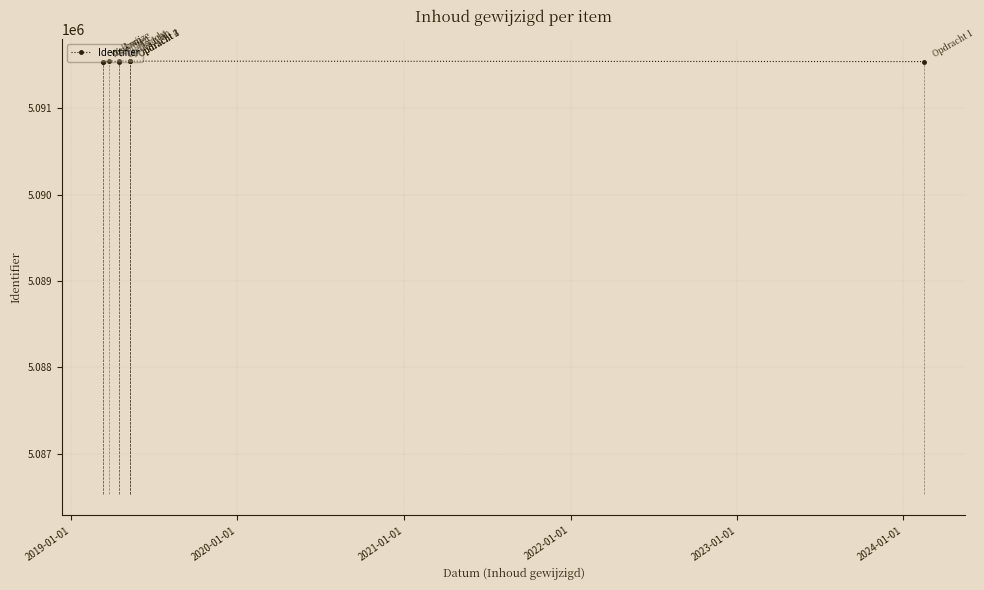

How many interior local valleys (lower than both neighbors) does the data have?

2